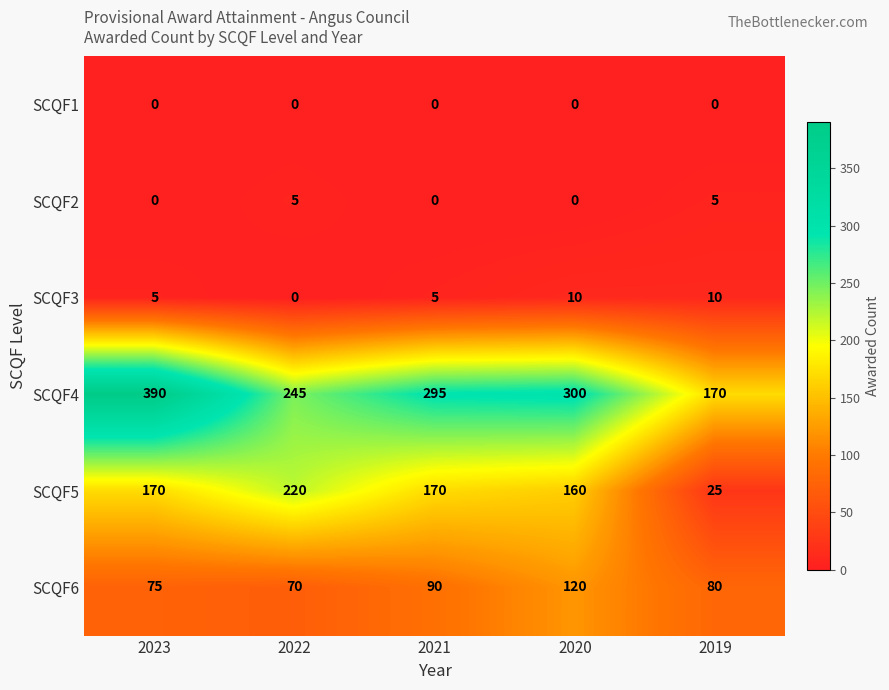

Rank the series by their maximum value, from lowest to highest.

SCQF1, SCQF2, SCQF3, SCQF6, SCQF5, SCQF4